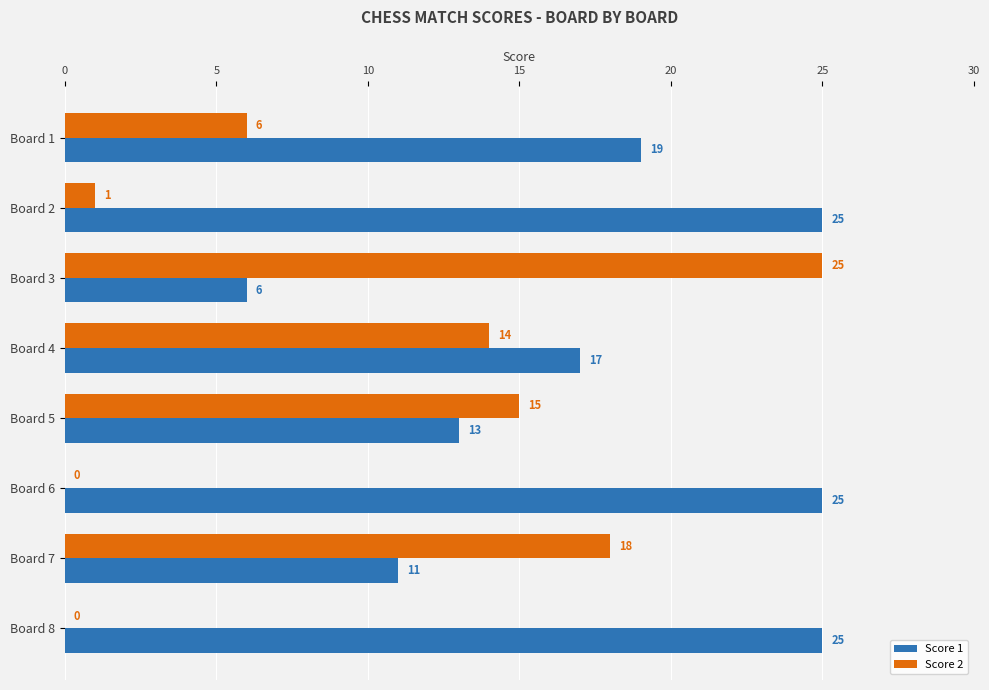

True or false: Score 1 has a value of 20 at Board 5.

False